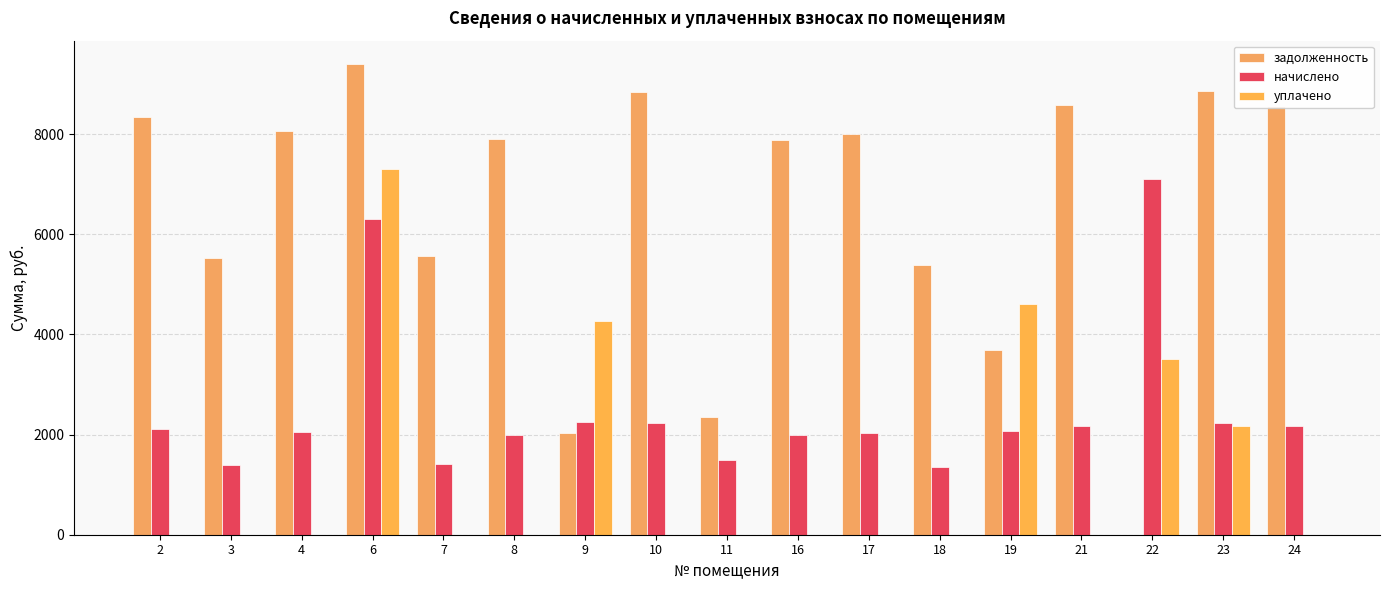

Rank the series at 11 from lowest to highest value.

уплачено, начислено, задолженность